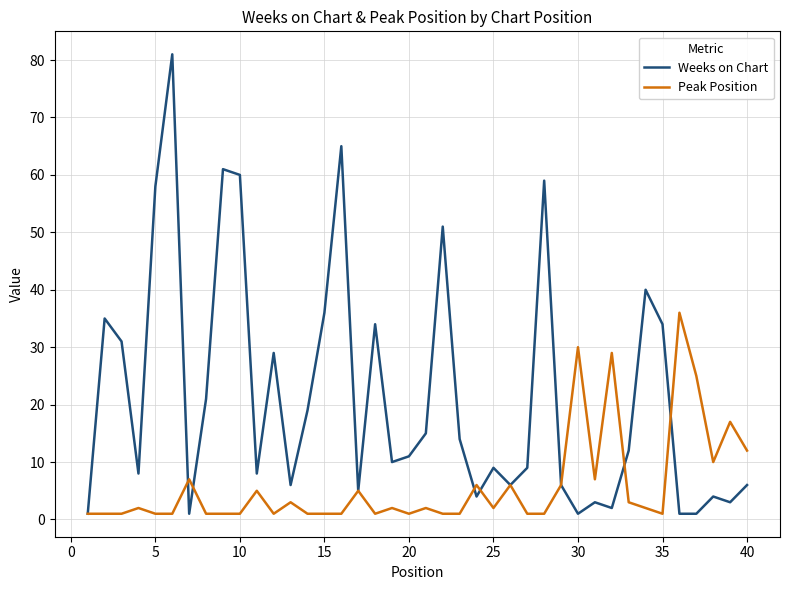

Which series has the widest spread of values?

Weeks on Chart